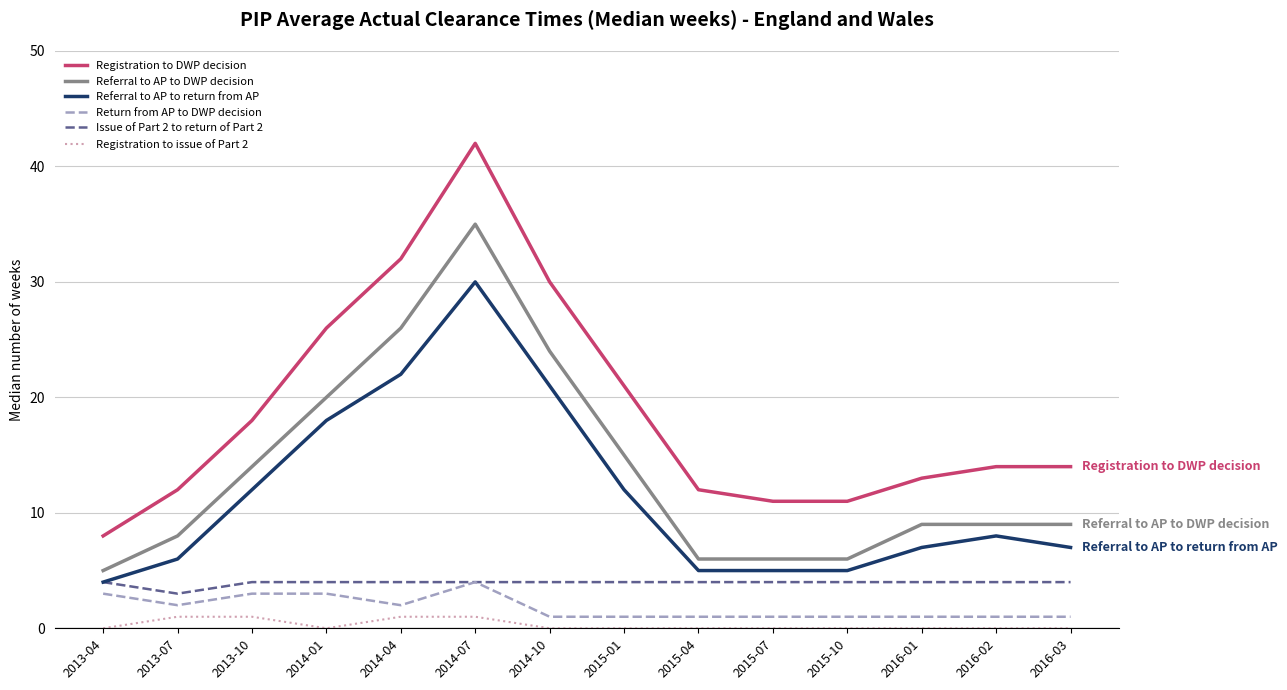

Does the chart display data point markers on the line(s)?

No